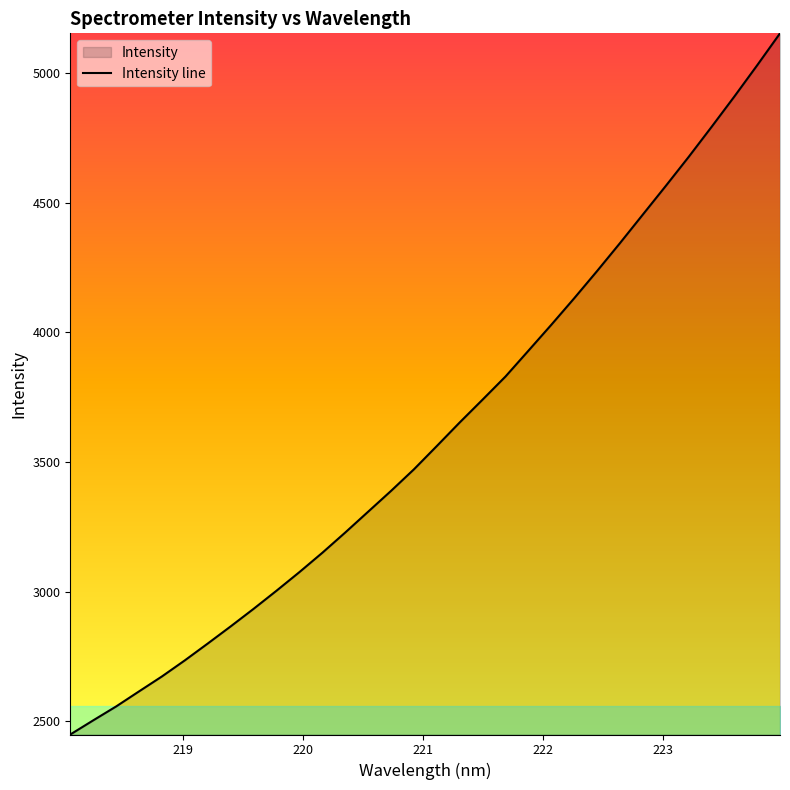

What is the greatest value displayed?

5153.6